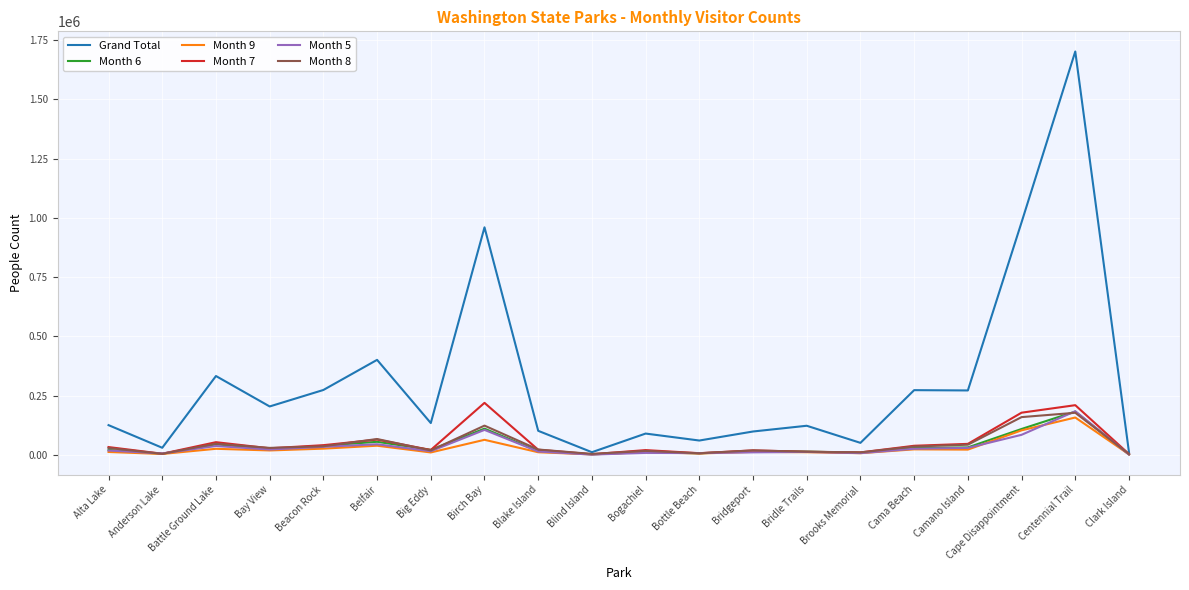

What is the difference between the second highest and second lowest values in the Month 5 series?

103859